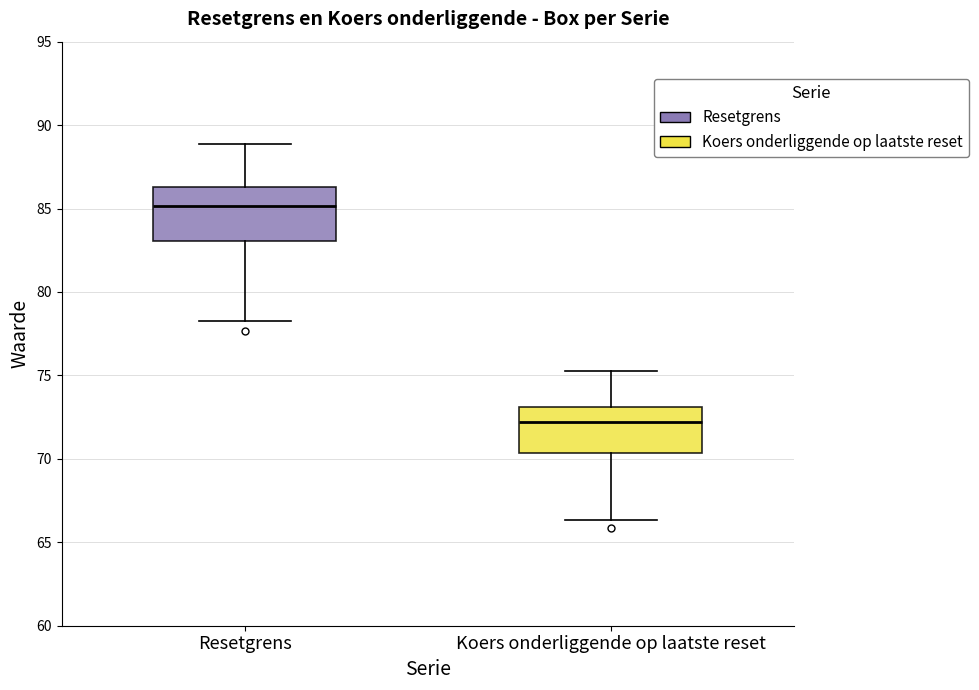

Where does the median line of the box for Resetgrens sit on the y-axis? The values are not printed on the chart, so give them approximately, as read against the axis.

85.0